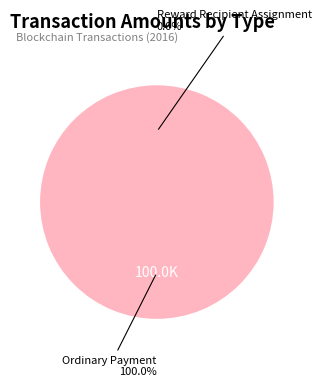

To the nearest percent, what is the combined percentage of Ordinary Payment and Reward Recipient Assignment?

100%